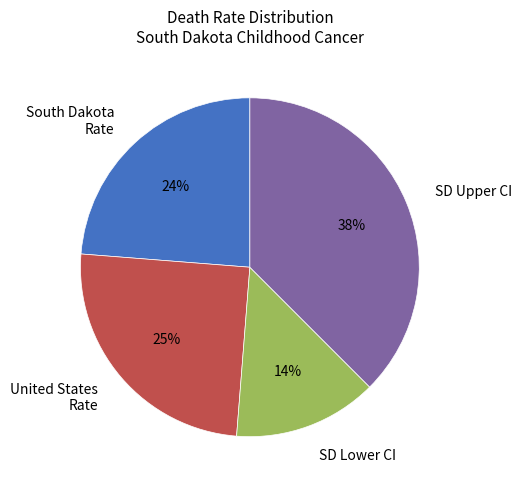

To the nearest percent, what is the difference between the largest and smallest slice percentages?

24%